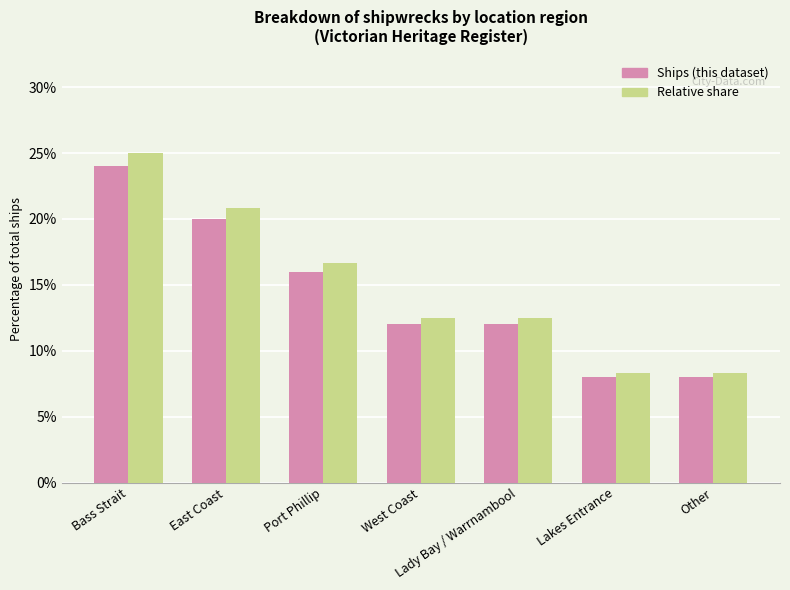

What are all the series names shown in the legend?

Ships (this dataset), Relative share